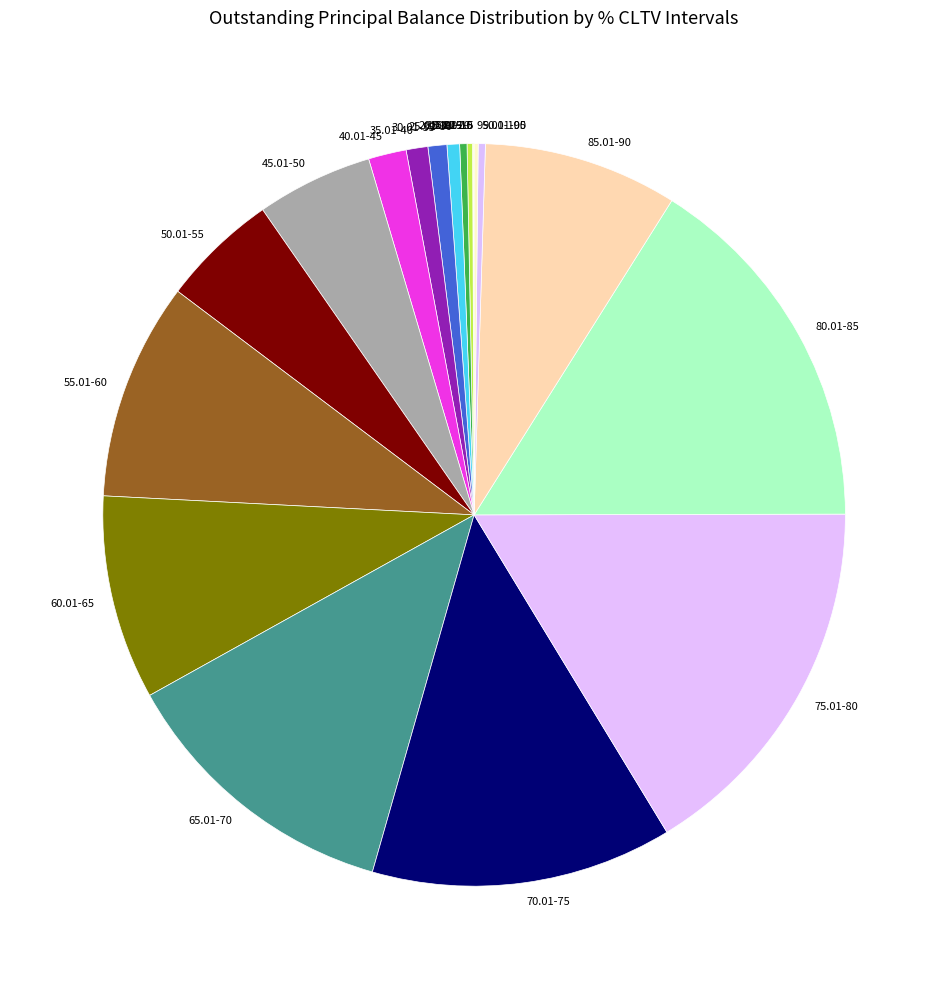

Is there any slice that represents more than half of the pie?

No